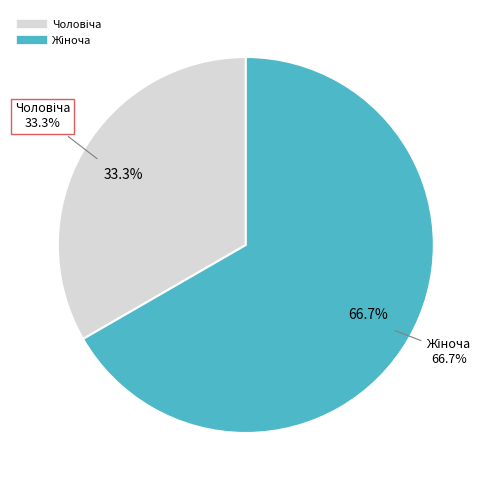

True or false: Чоловіча accounts for 33% of the total.

True